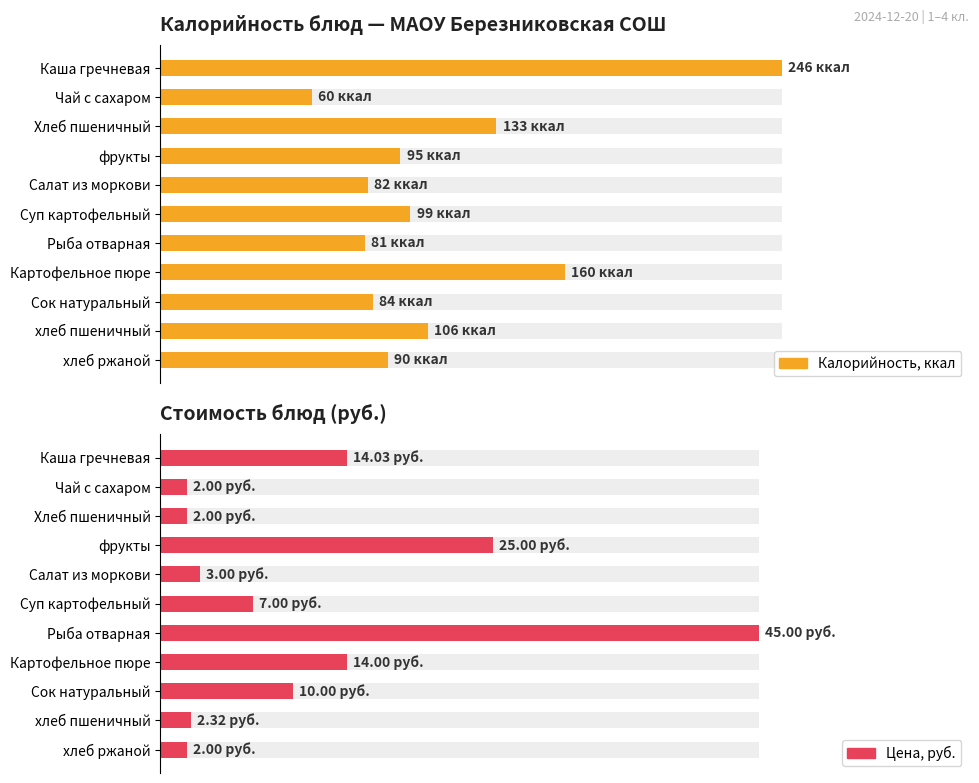

What is the sum of the Цена, руб. values at Суп картофельный and Рыба отварная?

52.0